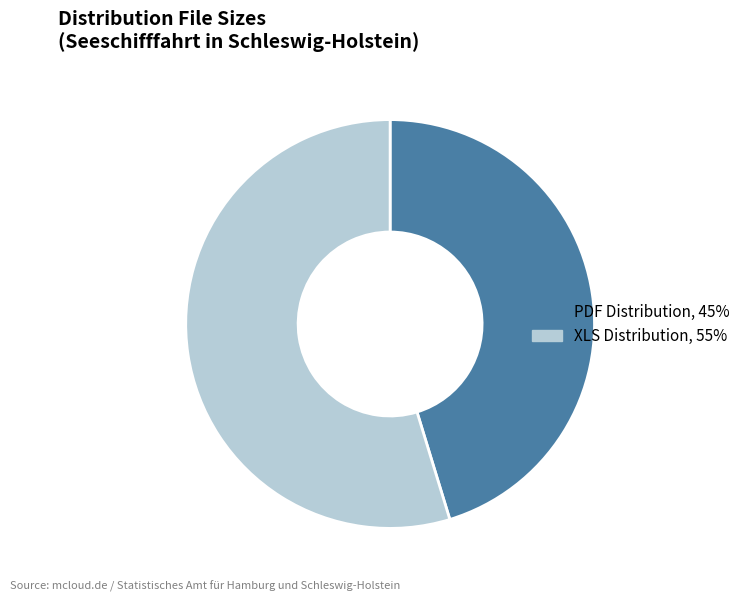

Rank the categories by value from highest to lowest.

XLS Distribution, PDF Distribution